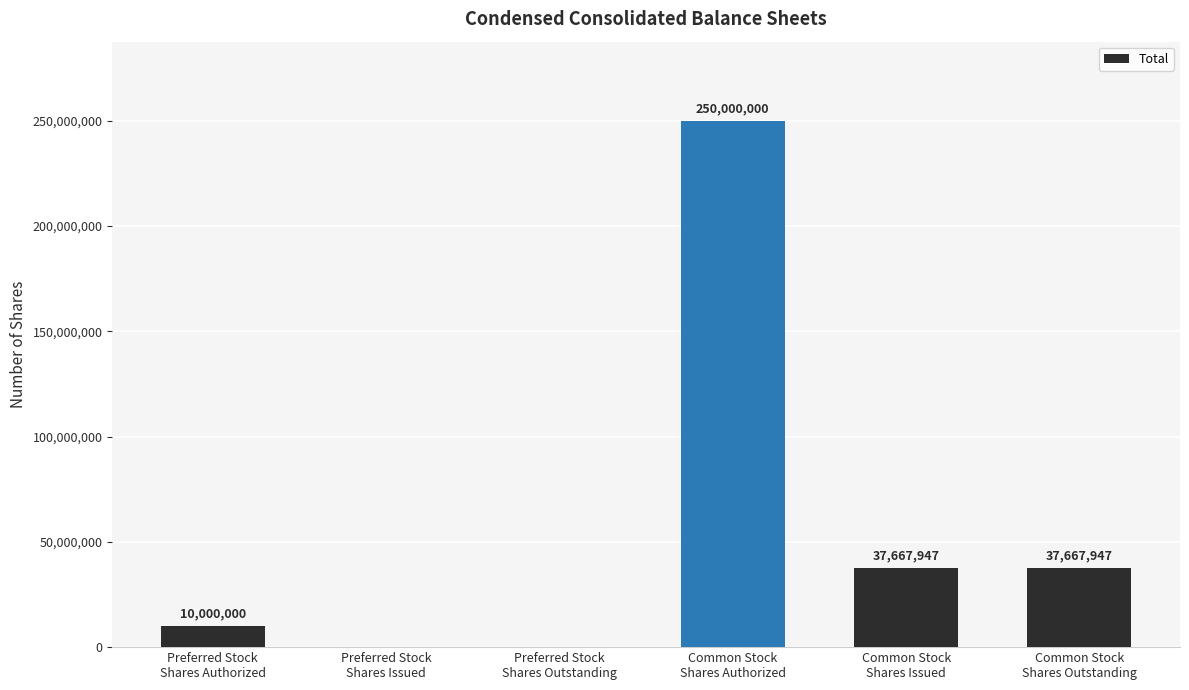

How many data points does each series have?

6